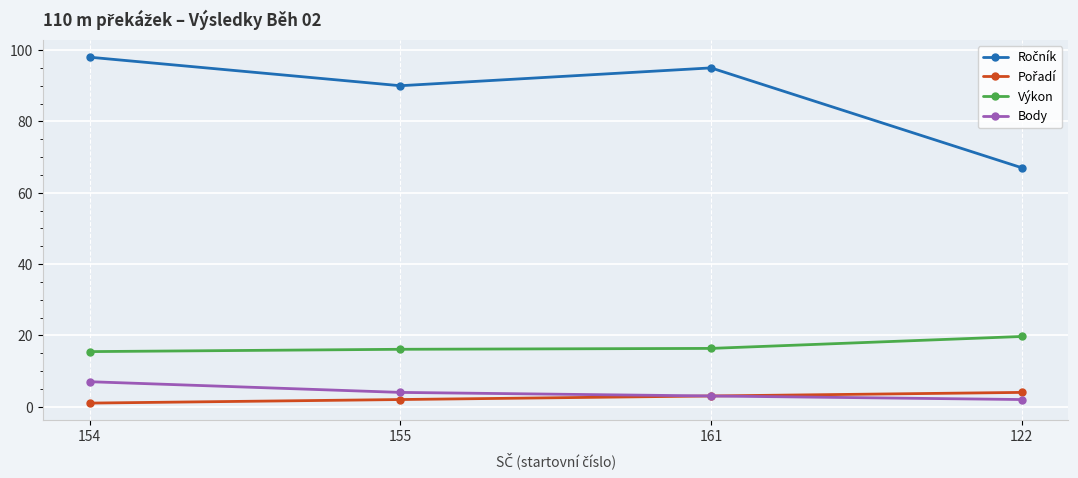

What is the label of the 1st point from the left?

154